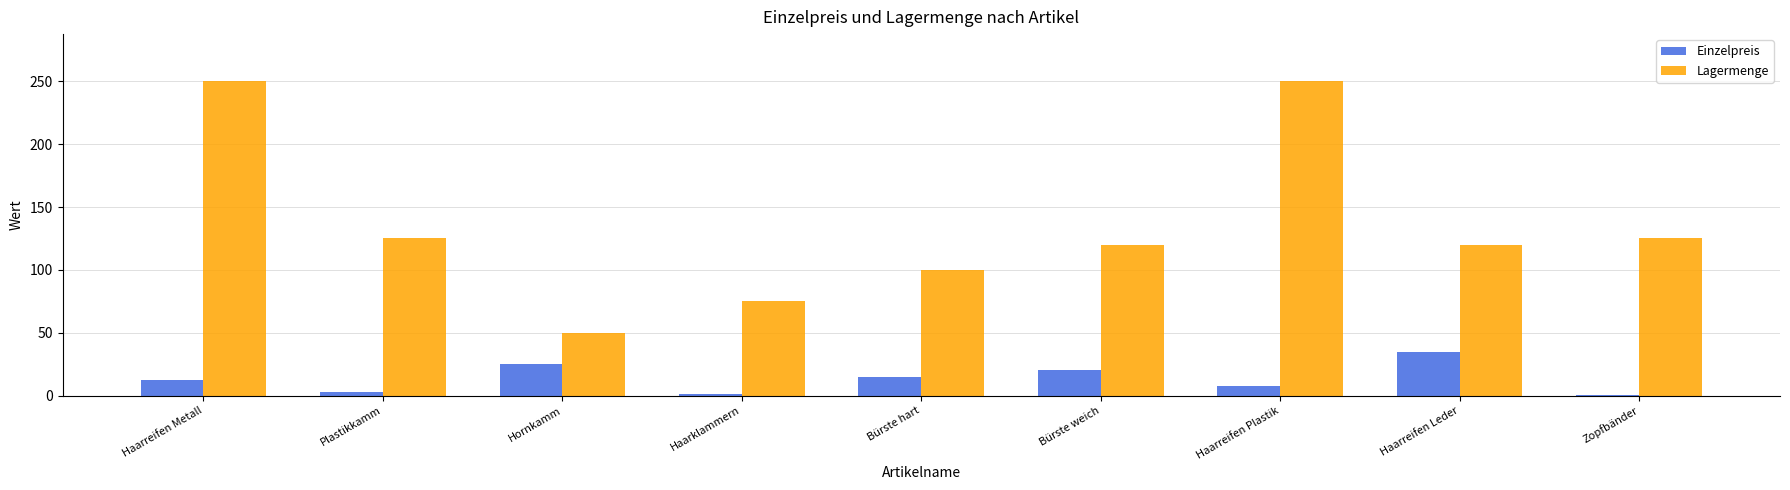

What is the sum of all Einzelpreis values?

119.1